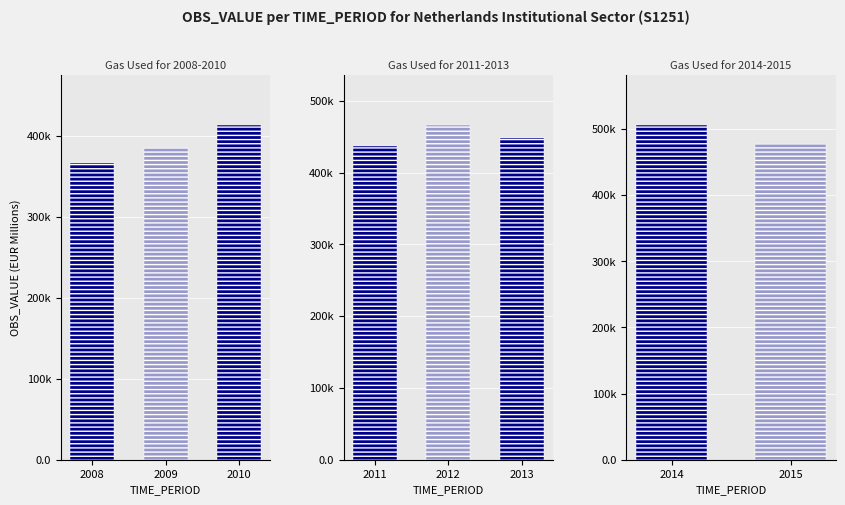

List the labels in order of value, largest first.

2014, 2015, 2012, 2013, 2011, 2010, 2009, 2008